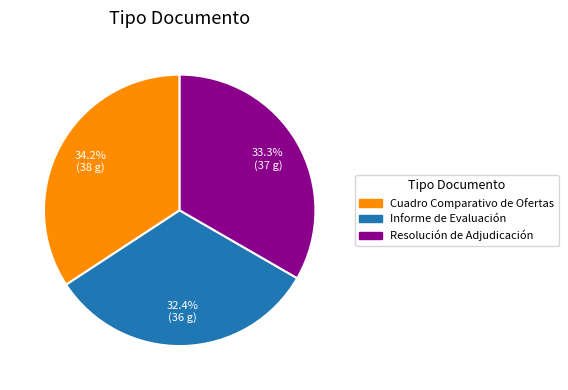

To the nearest percent, what portion does Informe de Evaluación represent?

32%